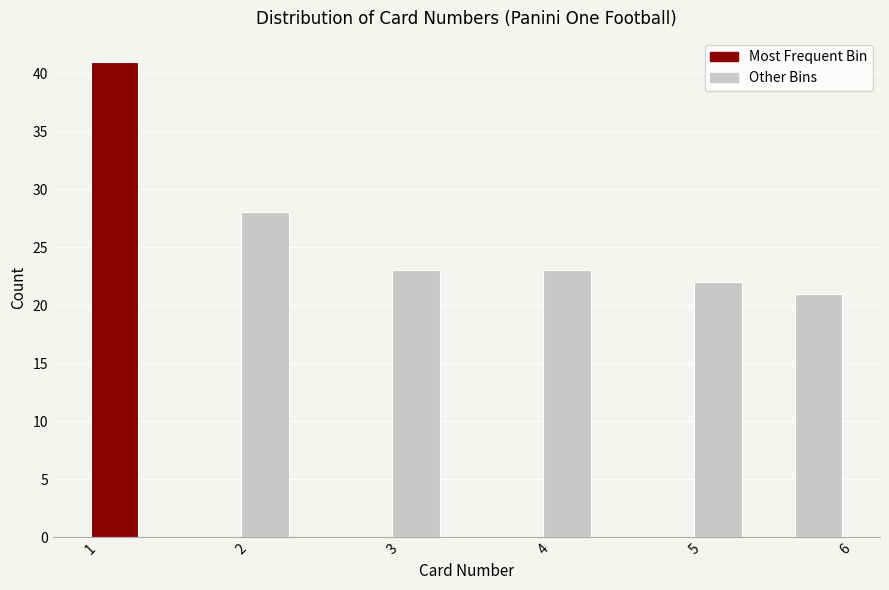

Around what value on the x-axis is the tallest bar? Give the approximate position of its centre, as read against the axis.

1.2